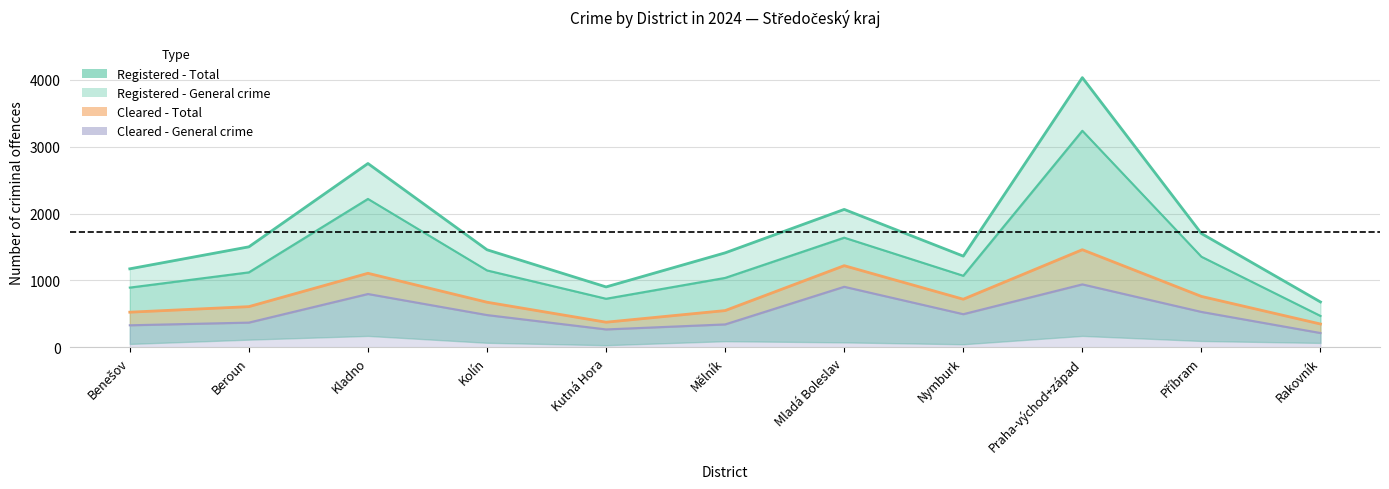

At which category is the sum across all series the highest?

Praha-východ+západ